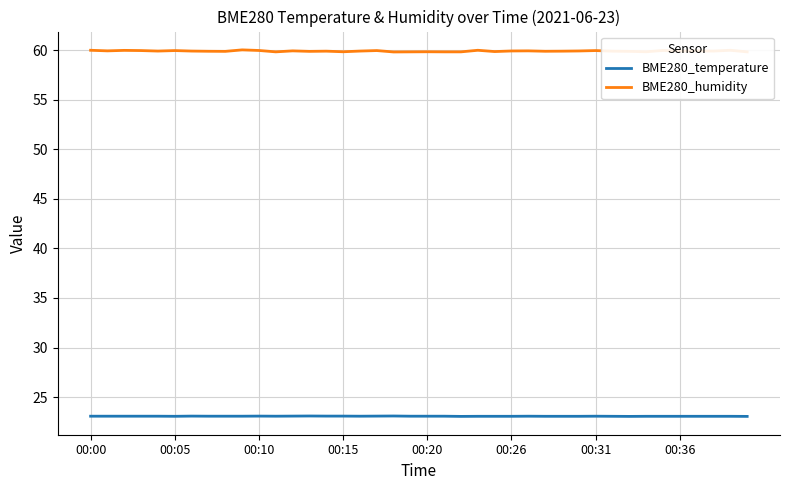

Which series has the largest range (max minus min)?

BME280_humidity